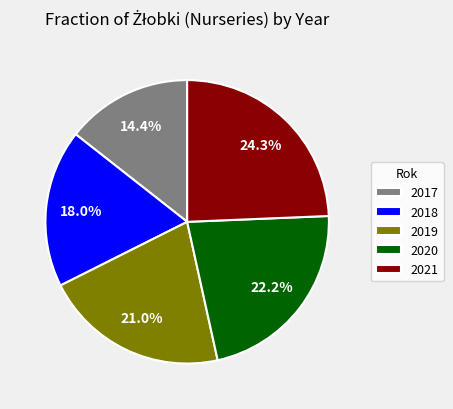

Approximately how many times larger is the value at 2018 compared to 2021?

0.7